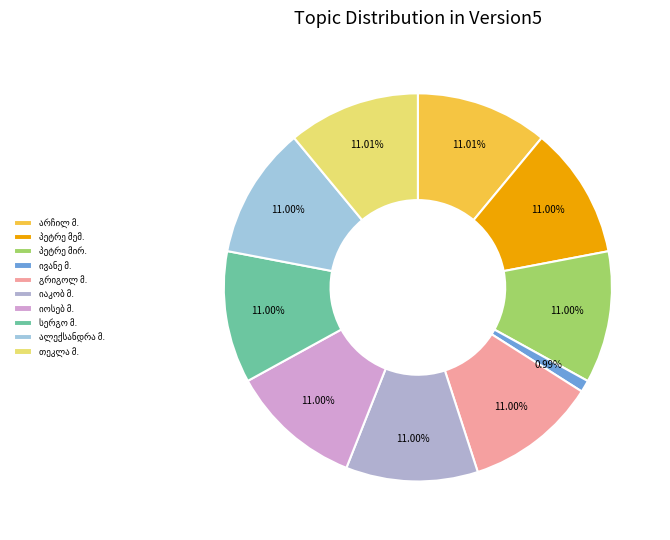

The გრიგოლ ბესოს ძე მალანია slice represents 11% of the pie. True or false?

True